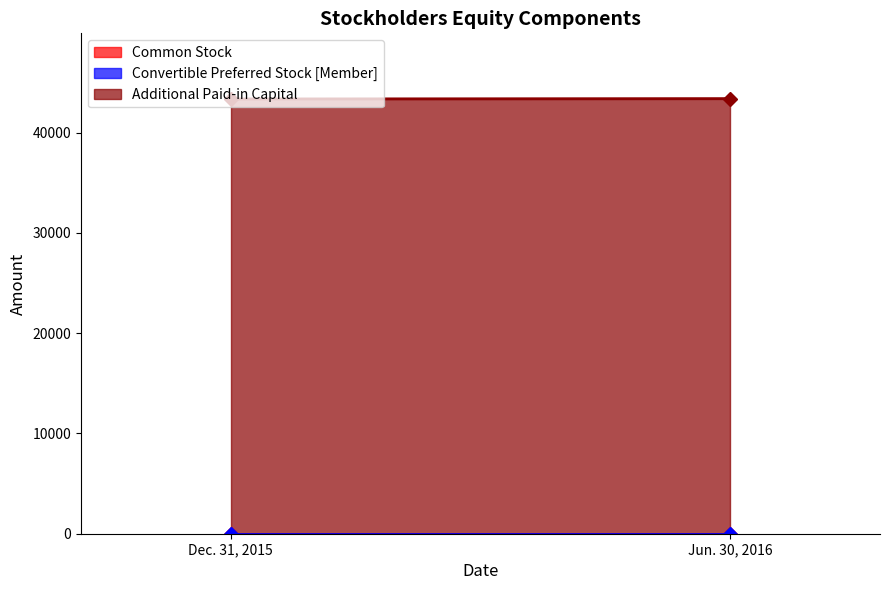

What position from the right is Jun. 30, 2016?

1